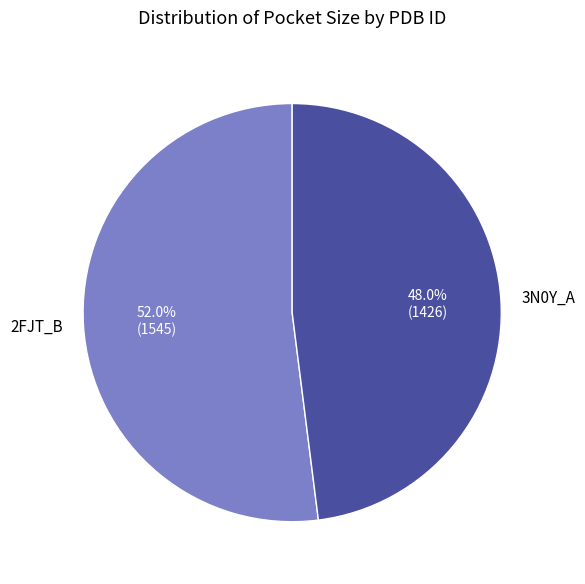

The 3N0Y_A slice represents 56% of the pie. True or false?

False